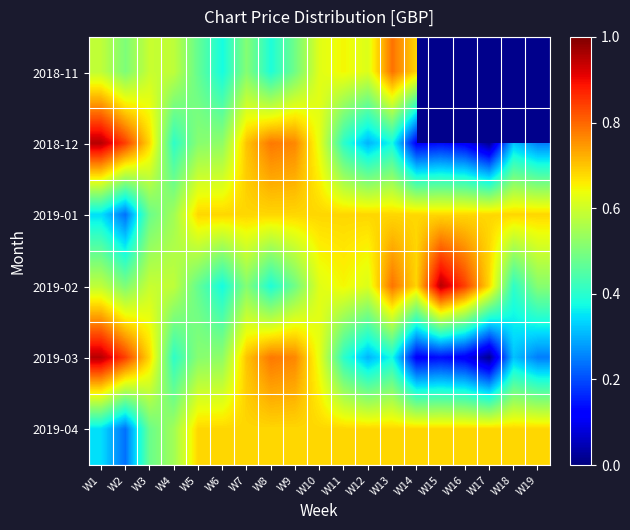

Rank the categories by 2019-03 value from lowest to highest.

W17, W16, W14, W15, W19, W12, W18, W13, W11, W4, W5, W6, W10, W3, W7, W9, W8, W2, W1